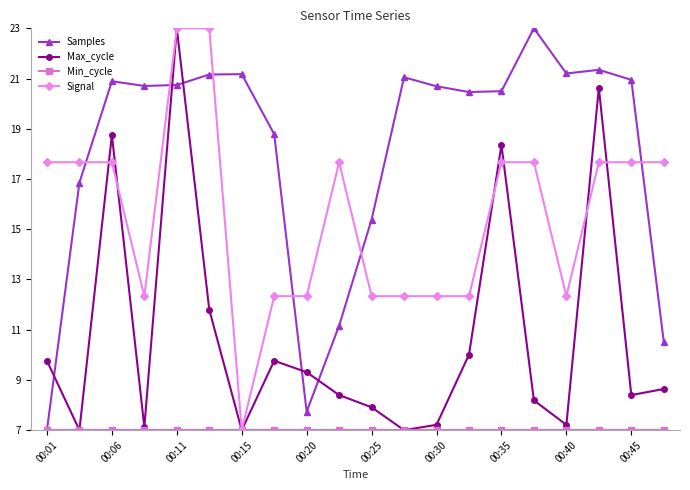

True or false: Samples has more than 1 interior local peaks.

True